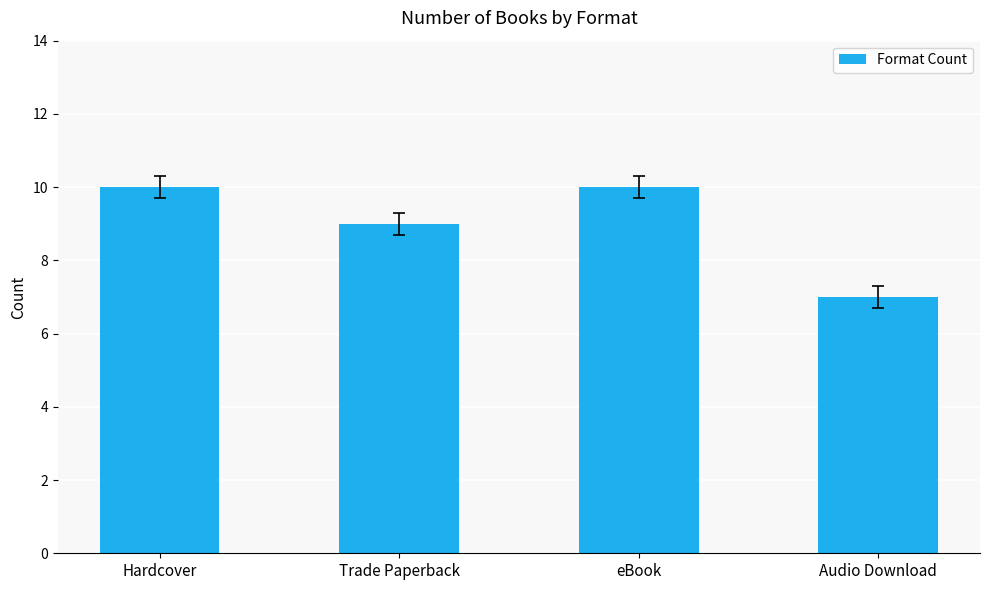

What is the change in value from Trade Paperback to Audio Download?

-2